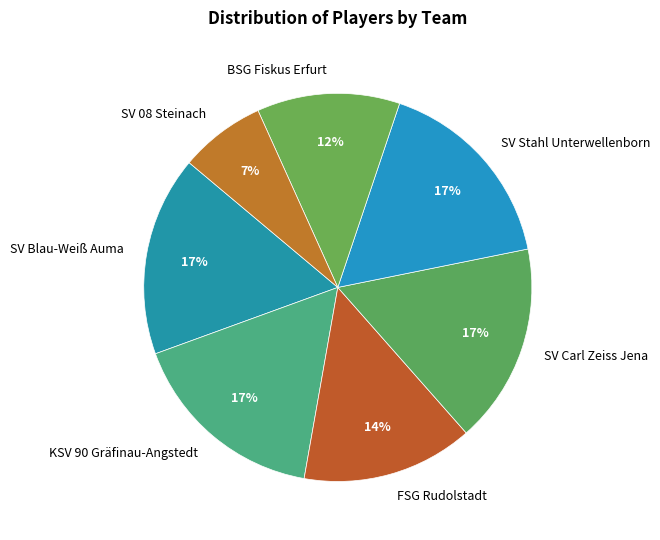

What is the smallest slice in the pie chart?

SV 08 Steinach